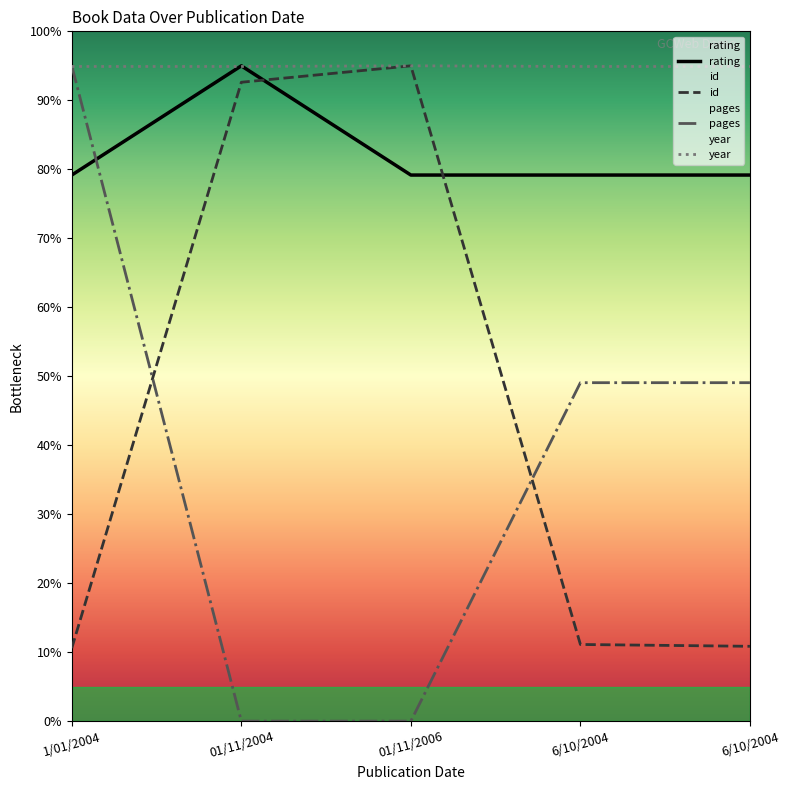

True or false: year and rating intersect in this chart.

True